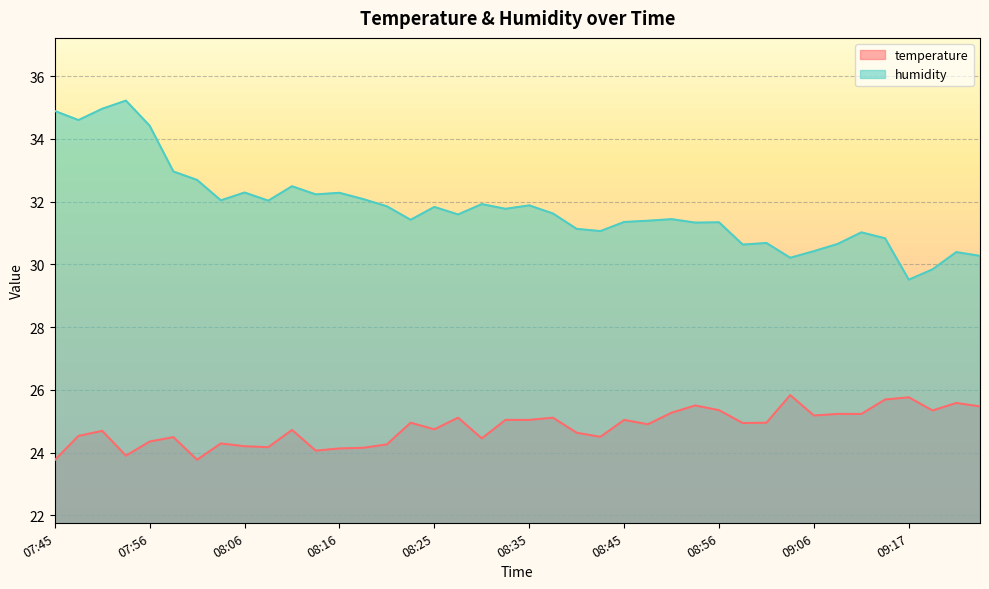

True or false: humidity and temperature cross at least once.

False